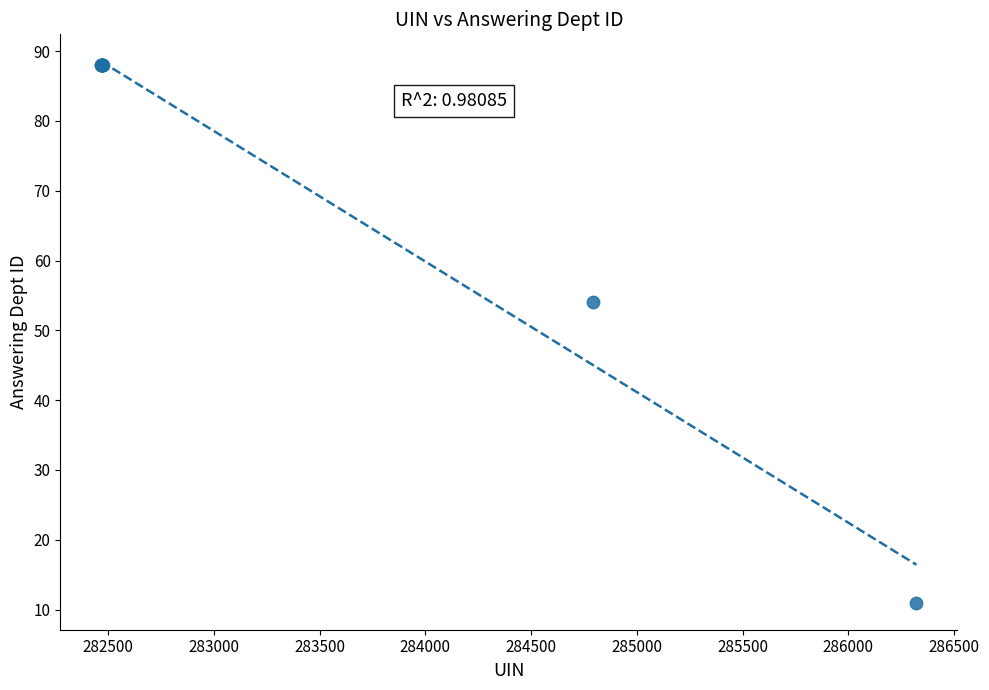

What Y value in the scatter plot is closest to 49?

54